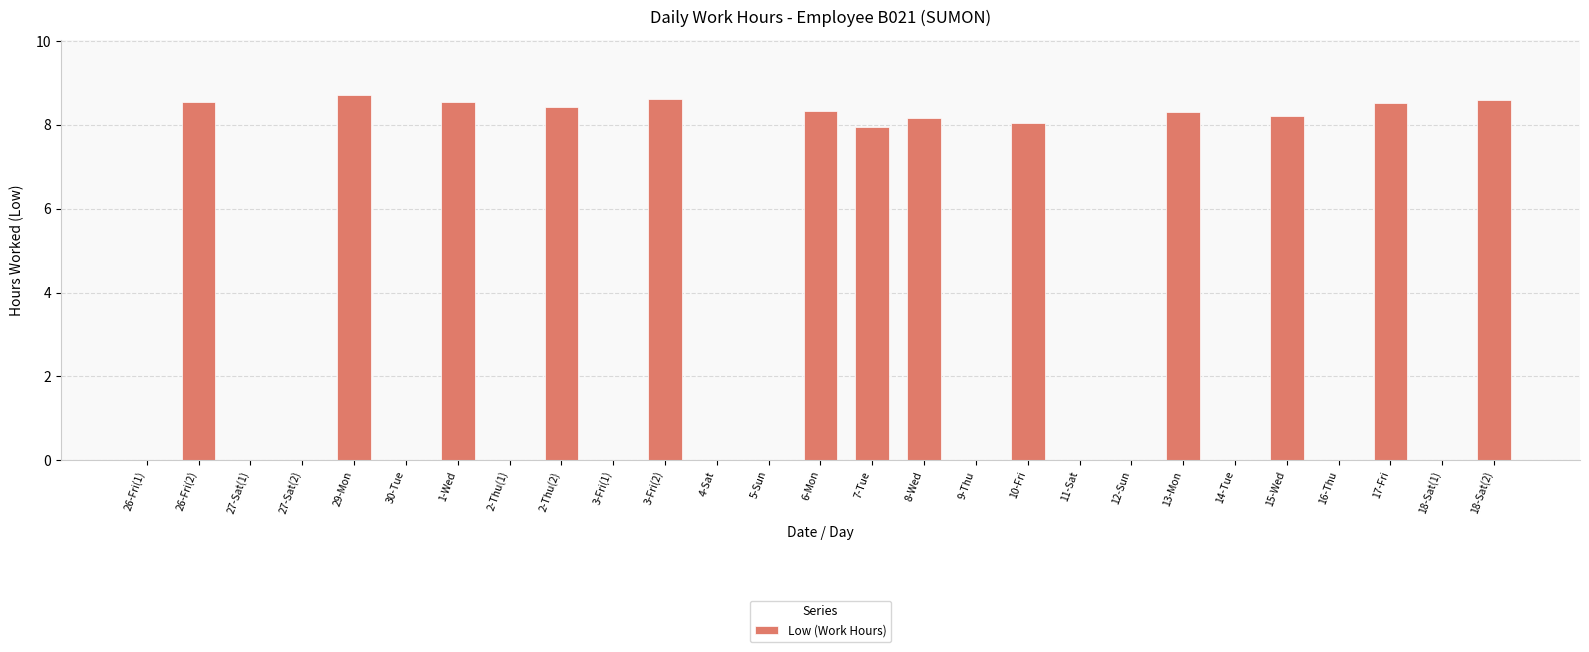

What is the sum of the values at 12-Sun and 6-Mon?

8.3